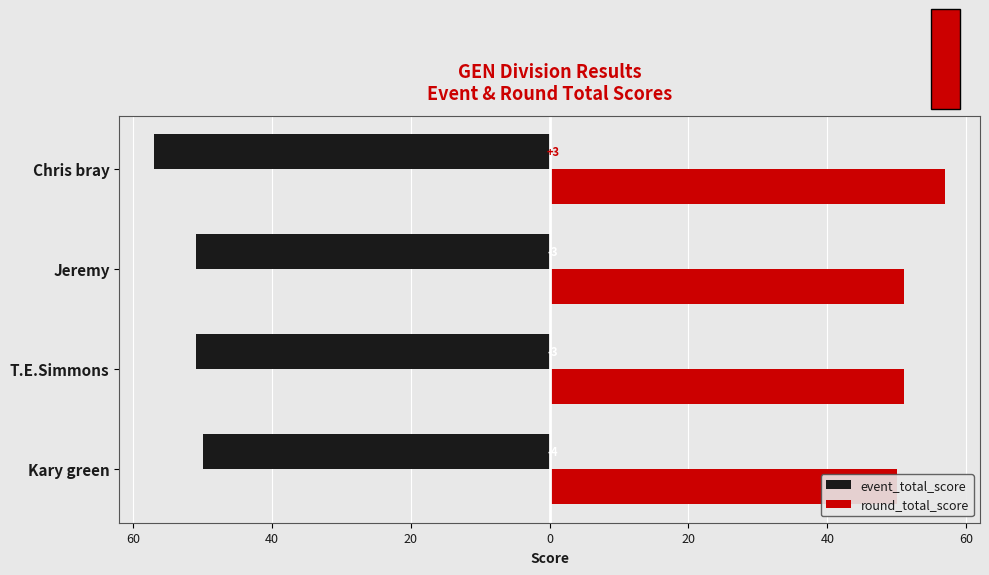

Is it true that event_total_score equals -29 at Kary green?

False